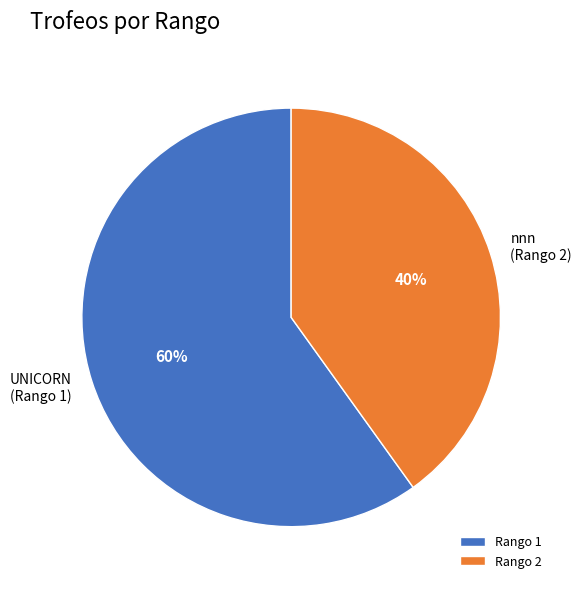

Which category has the biggest portion of the pie?

Rango 1